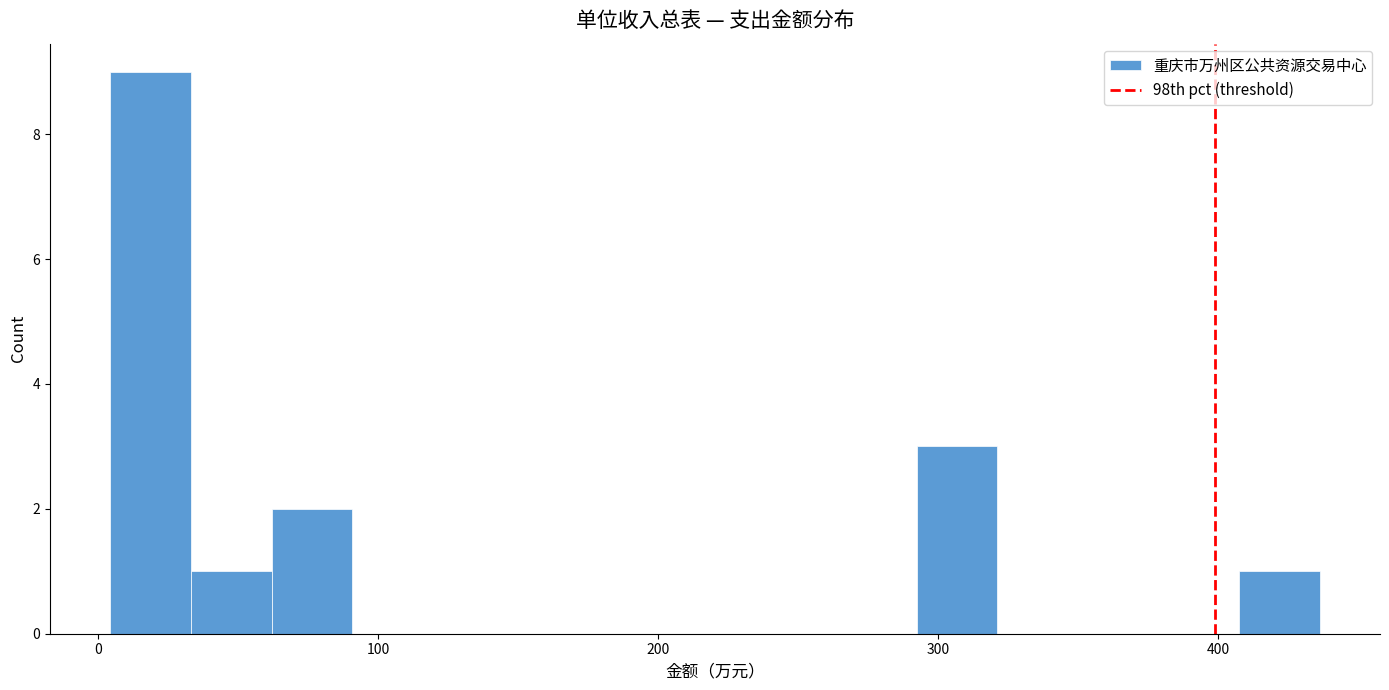

Around what value on the x-axis is the tallest bar? Give the approximate position of its centre, as read against the axis.

20